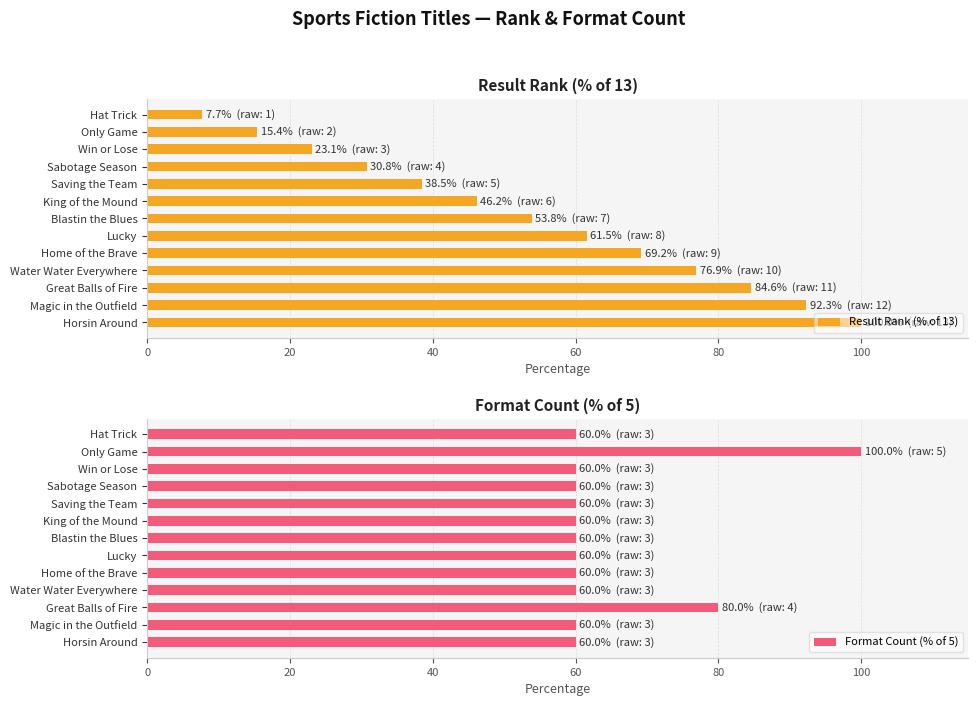

True or false: Result Rank (% of 13) has a value of 15.4 at Only Game.

True